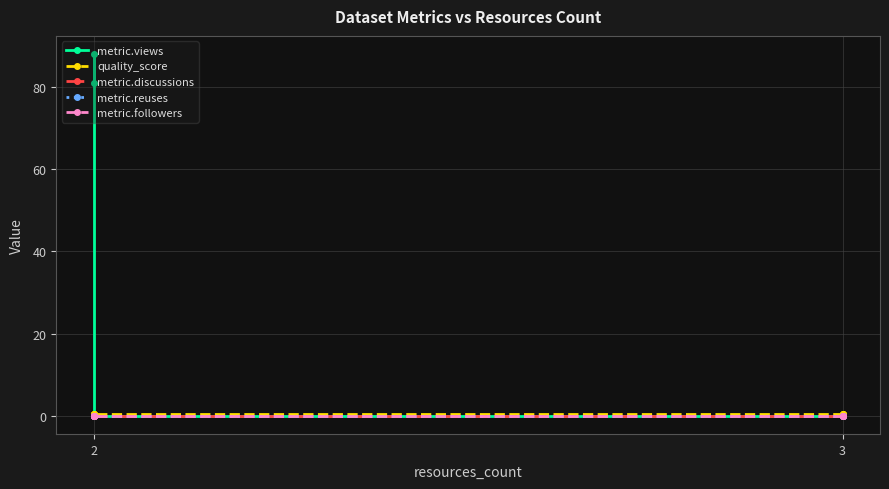

Does the chart have visible grid lines?

Yes